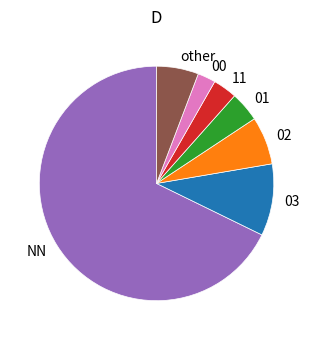

Which category has the smallest portion of the pie?

00